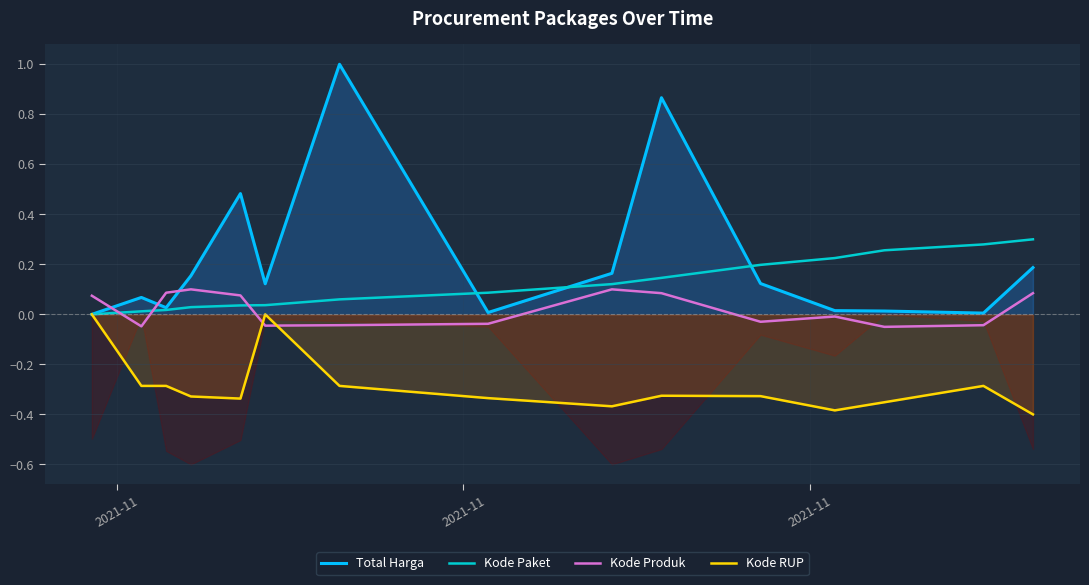

What is the highest value of the Total Harga series?

1.0